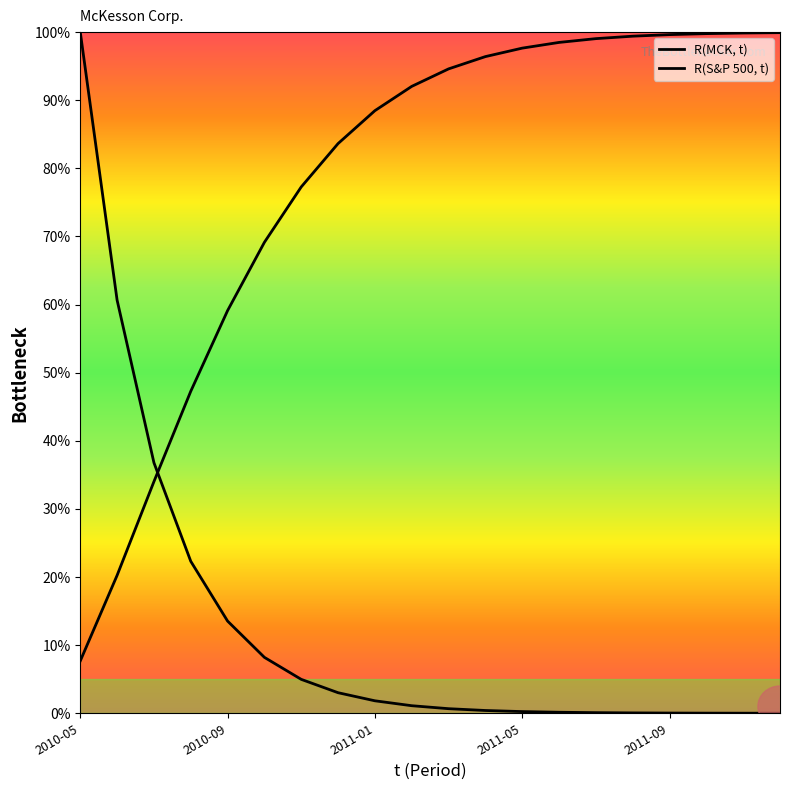

Reading left to right, what are all the values shown in this chart?

R(MCK, t): 100.0	60.7	36.8	22.3	13.5	8.2	5.0	3.0	1.8	1.1	0.7	0.4	0.2	0.2	0.1	0.1	0.0	0.0	0.0	0.0
R(S&P 500, t): 7.7	20.3	34.0	47.3	59.1	69.1	77.3	83.6	88.5	92.0	94.6	96.4	97.6	98.5	99.0	99.4	99.6	99.8	99.9	99.9